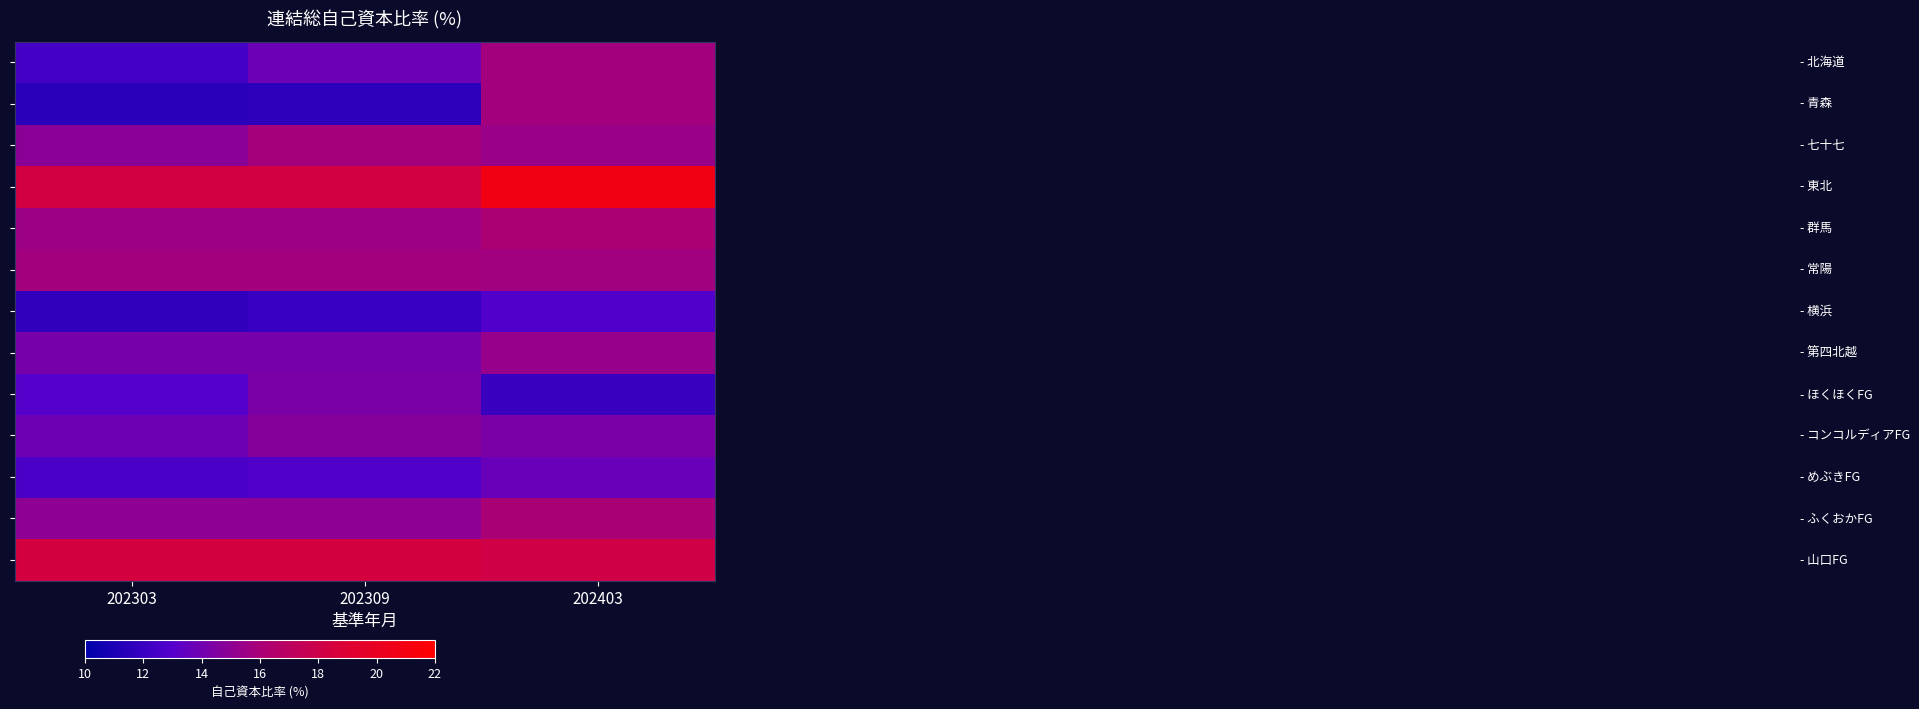

What is the difference between the highest and lowest values at 202303?

6.9